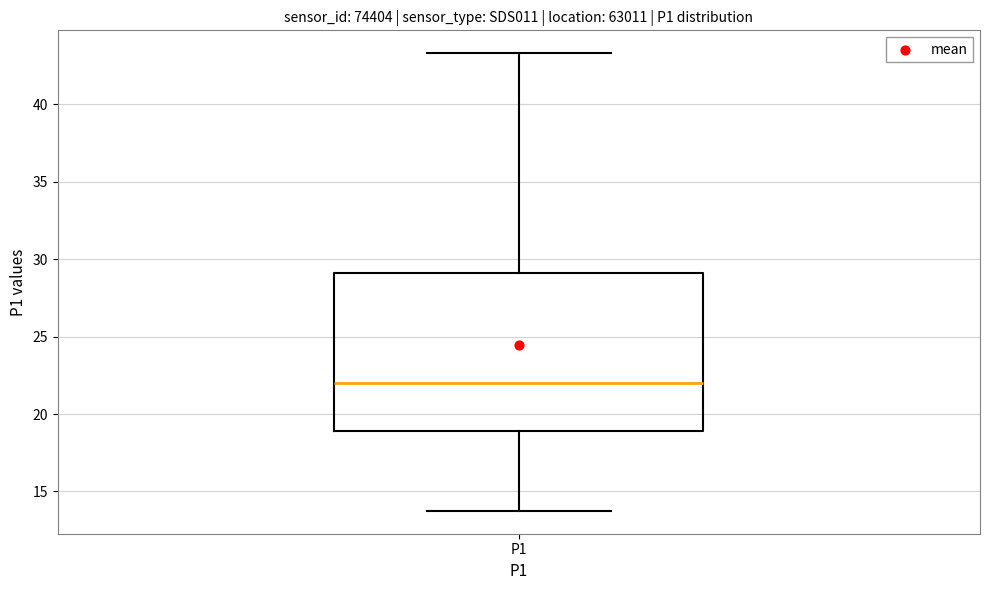

Where does the lower whisker of the box for P1 end on the y-axis? The values are not printed on the chart, so give them approximately, as read against the axis.

14.0